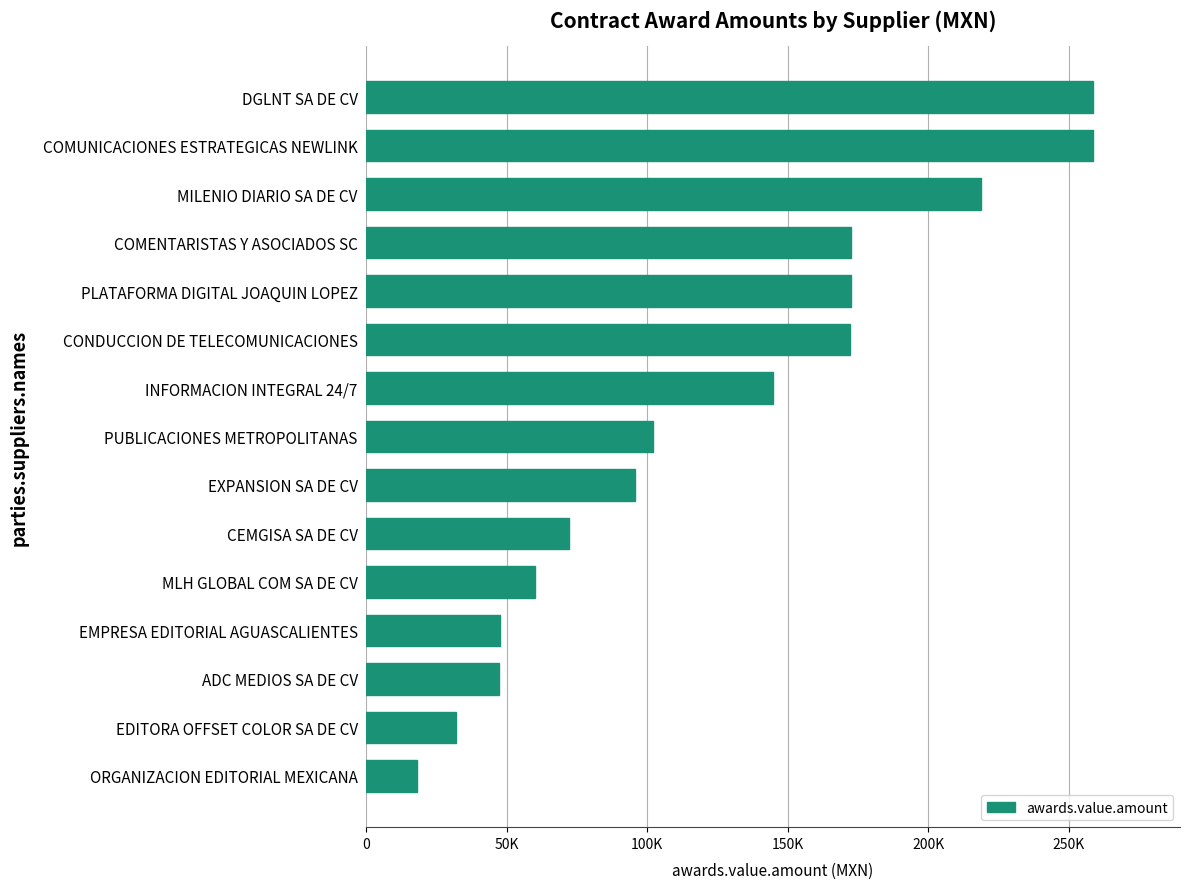

Are the bars horizontal?

Yes